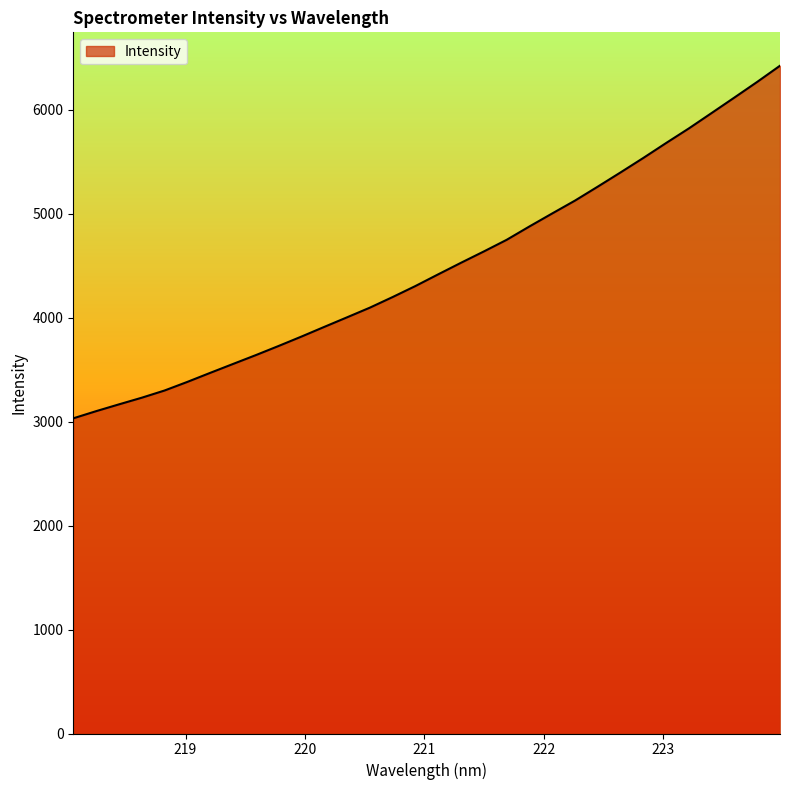

What is the average value?

4492.6